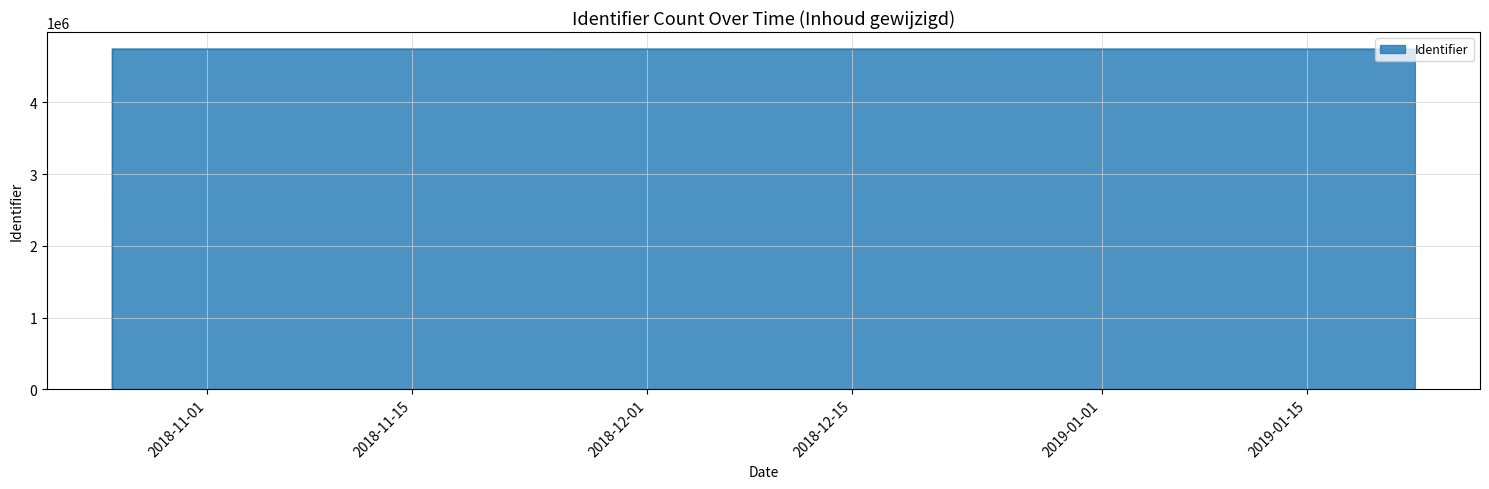

Does the chart have visible grid lines?

Yes